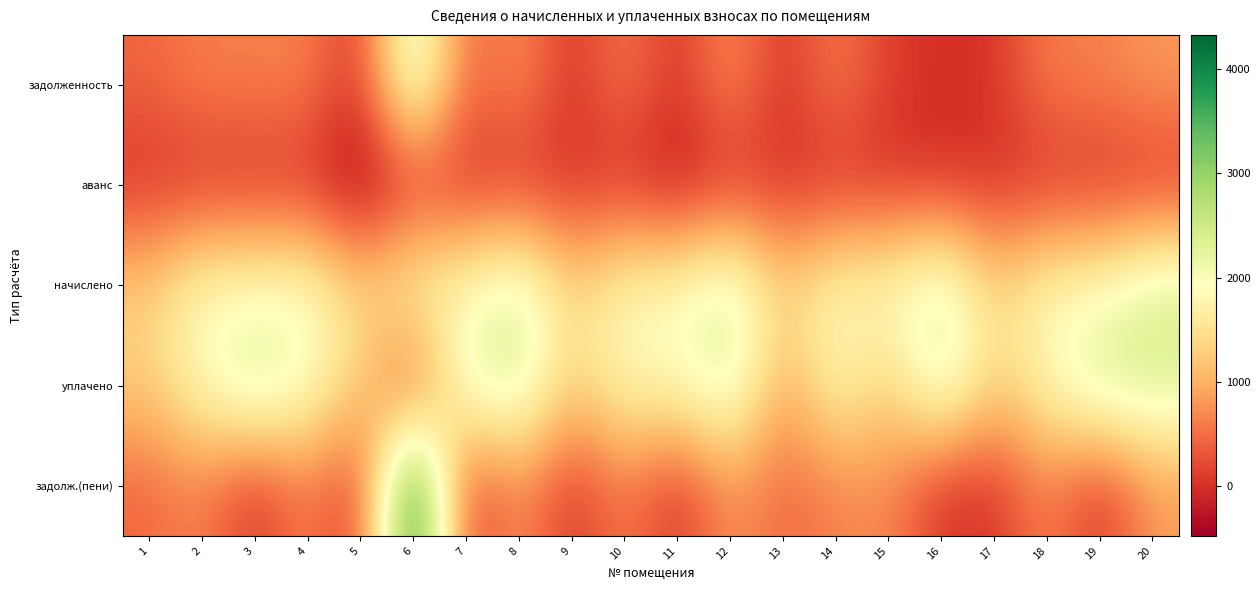

Reading left to right, what are all the values shown in this chart?

задолженность: 1=429.7	2=637.1	3=628.1	4=665.7	5=0.0	6=2545.2	7=353.9	8=794.9	9=0.0	10=623.5	11=0.0	12=800.7	13=2.3	14=635.4	15=106.3	16=0.0	17=23.4	18=624.4	19=625.1	20=825.8
аванс: 1=0.0	2=0.0	3=0.0	4=0.0	5=-474.0	6=0.0	7=0.0	8=0.0	9=0.0	10=0.0	11=-242.3	12=0.0	13=0.0	14=0.0	15=0.0	16=0.0	17=0.0	18=0.0	19=0.0	20=0.0
начислено: 1=1278.0	2=1911.5	3=1877.9	4=1997.1	5=1289.2	6=1870.4	7=1870.4	8=2384.6	9=1289.2	10=1870.4	11=1870.4	12=2384.6	13=1289.2	14=1889.1	15=1870.4	16=2384.6	17=1289.2	18=1870.4	19=1870.4	20=2384.6
уплачено: 1=1278.0	2=1893.4	3=2503.9	4=1997.1	5=1285.6	6=88.3	7=2224.3	8=2384.6	9=1283.5	10=1870.4	11=1896.0	12=2384.6	13=859.5	14=1889.1	15=1247.0	16=2384.6	17=1289.2	18=1815.8	19=2495.6	20=2384.6
задолж.(пени): 1=429.7	2=655.2	3=2.1	4=665.7	5=0.0	6=4327.4	7=0.0	8=794.9	9=5.7	10=623.5	11=0.0	12=800.7	13=432.1	14=635.4	15=729.8	16=0.0	17=23.4	18=679.1	19=0.0	20=825.8